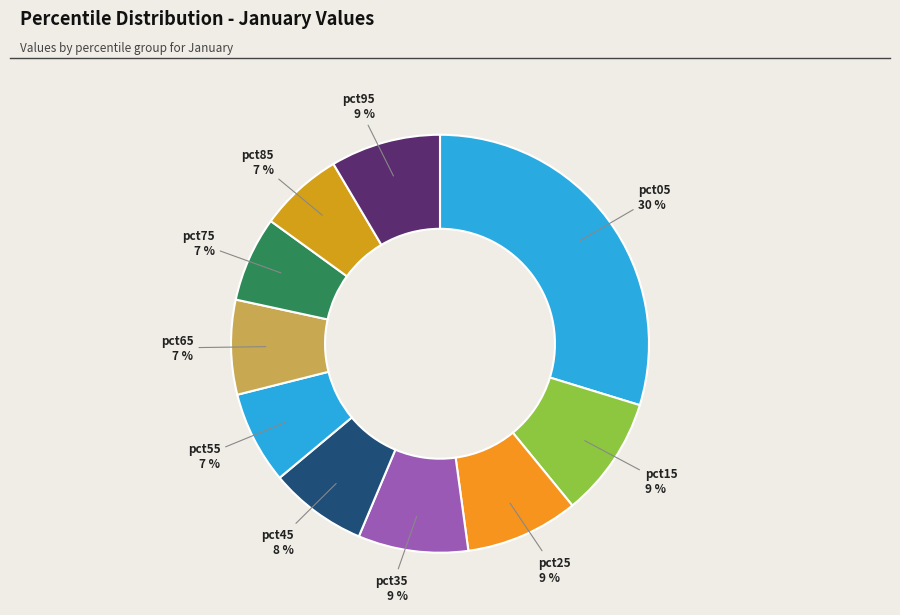

Is the sum of pct25 and pct95 greater than half?

No